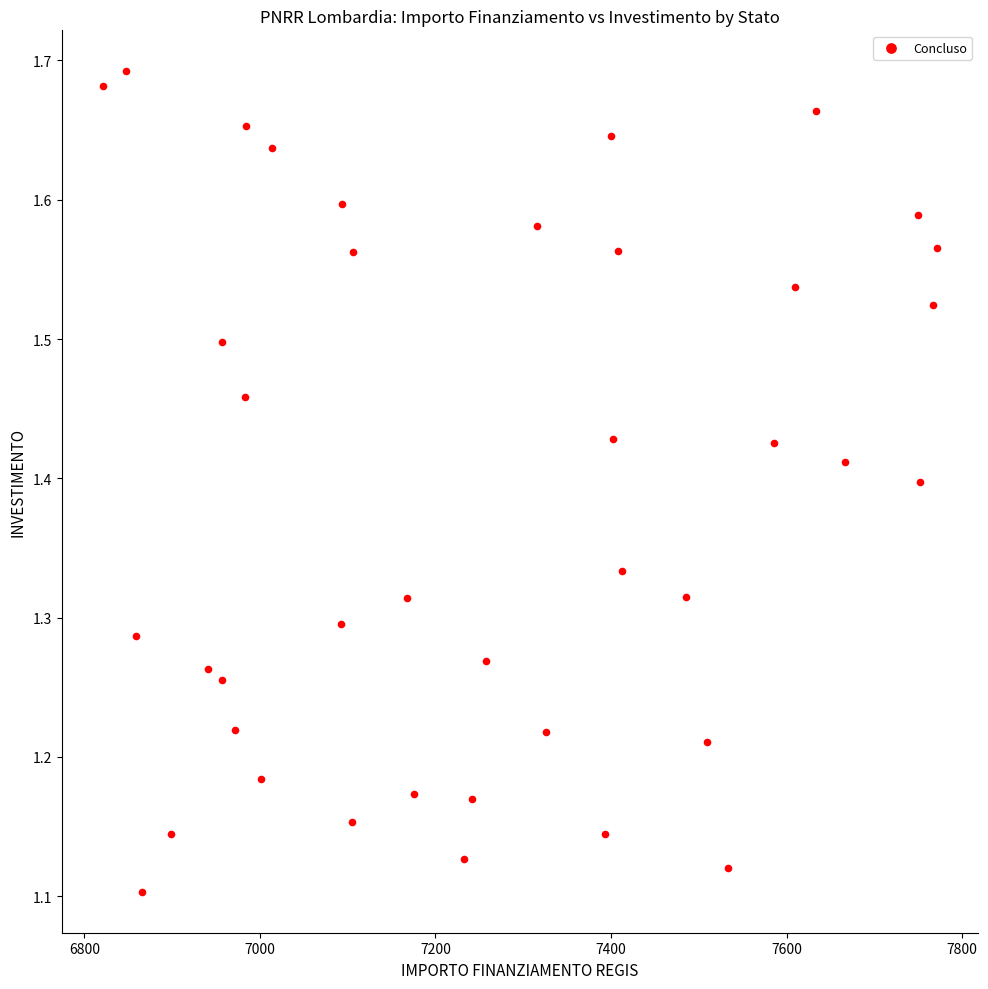

How many points are shown in the scatter plot?

40